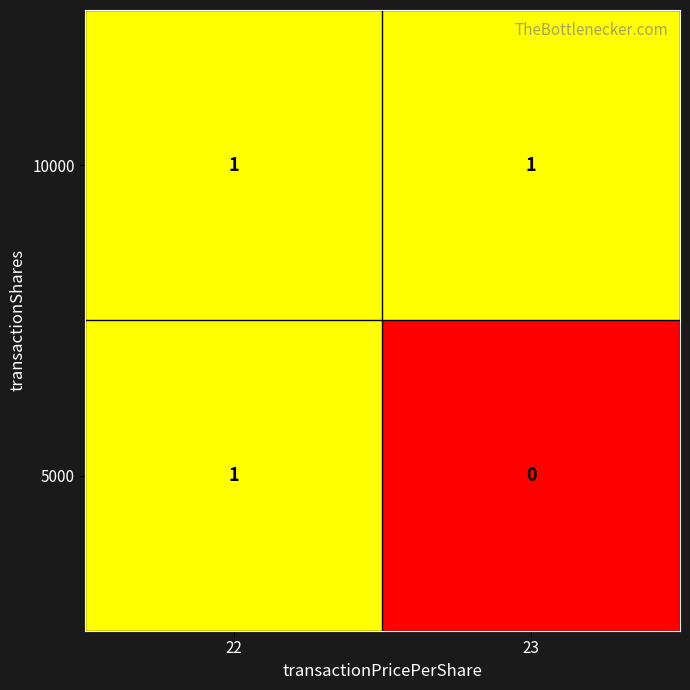

Rank the series by their average value, from highest to lowest.

10000, 5000